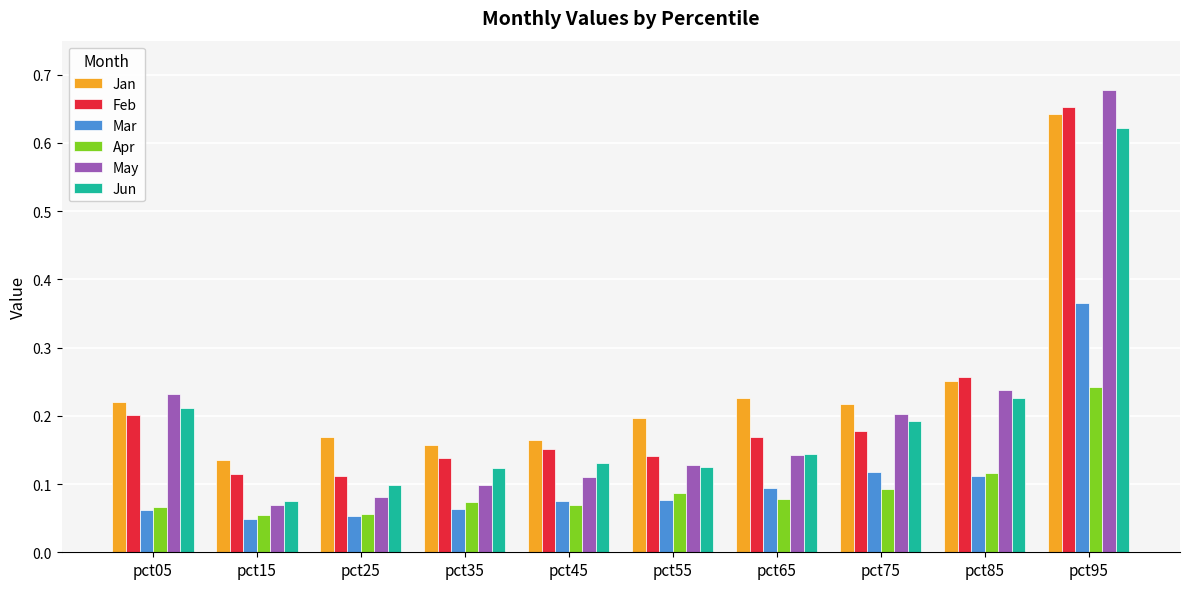

Count the number of categories in the chart.

10